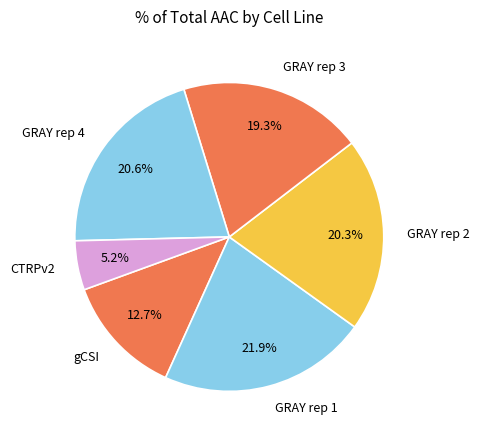

Approximately how many times larger is the value at GRAY rep 1 compared to CTRPv2?

4.2